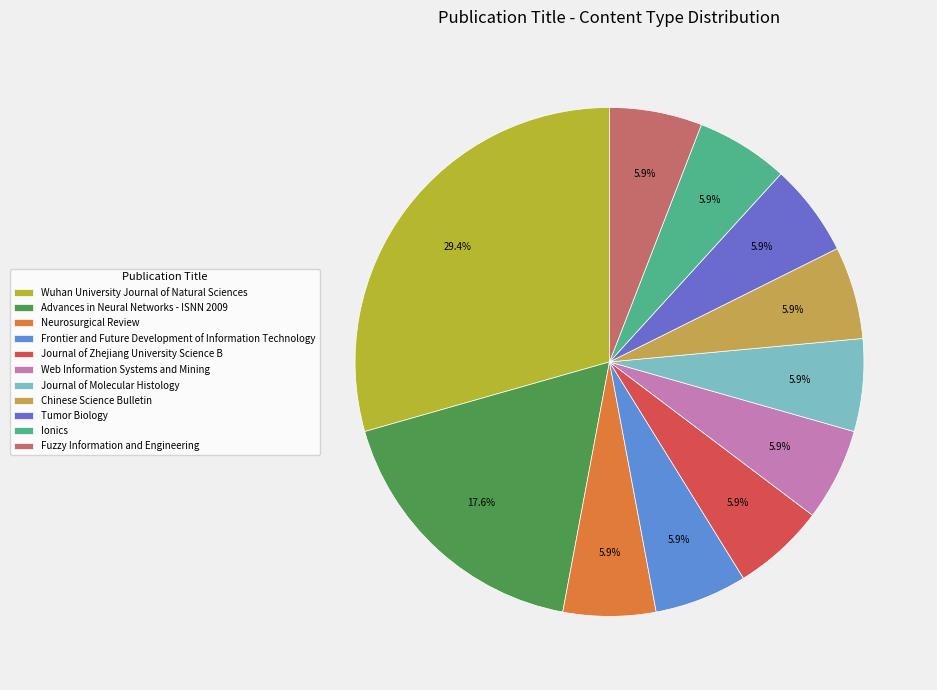

Is it true that Chinese Science Bulletin is 20% of the pie?

False